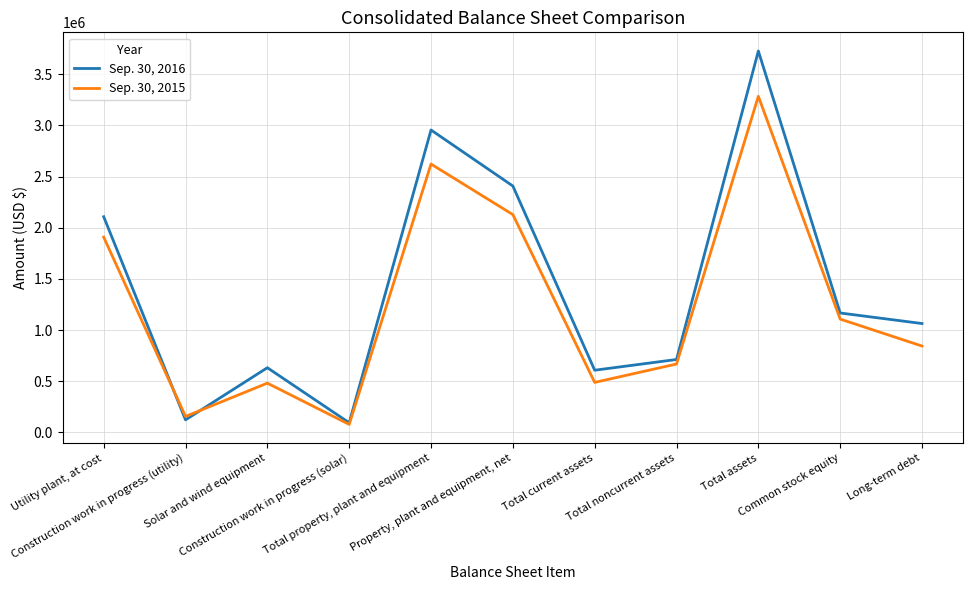

Is the value of Sep. 30, 2016 at Common stock equity greater than the value of Sep. 30, 2015 at Total assets?

No